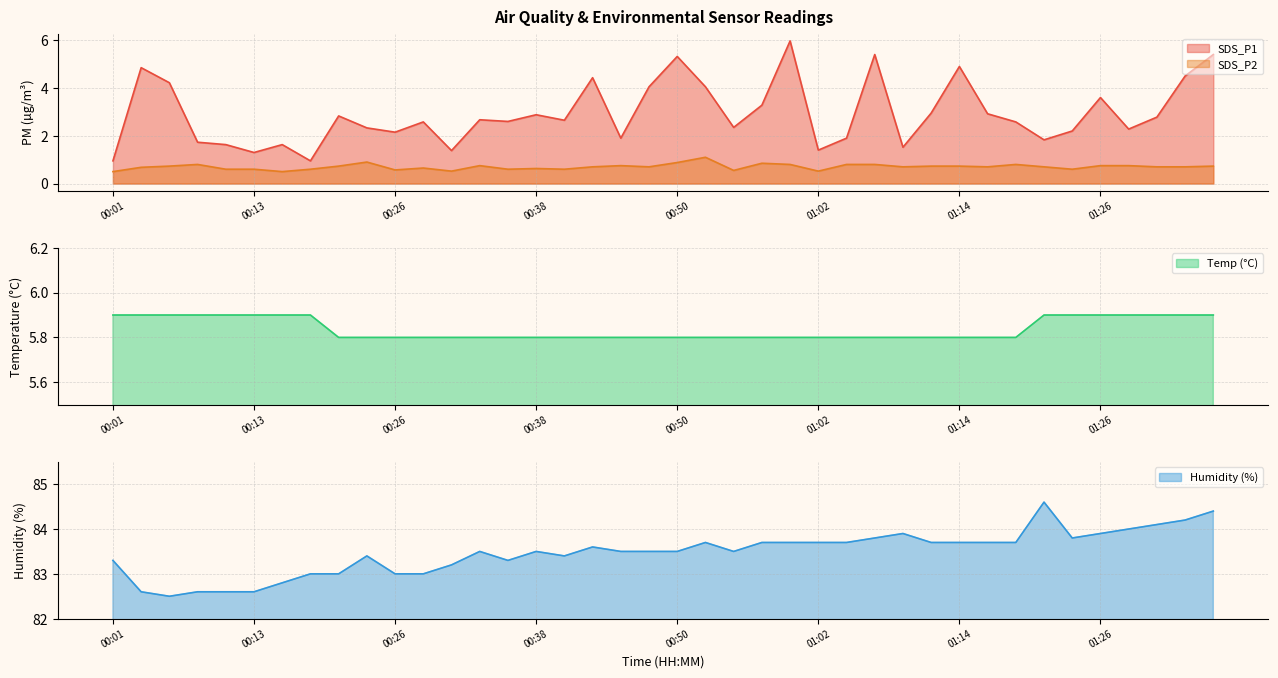

At which category is the sum across all series the highest?

01:36